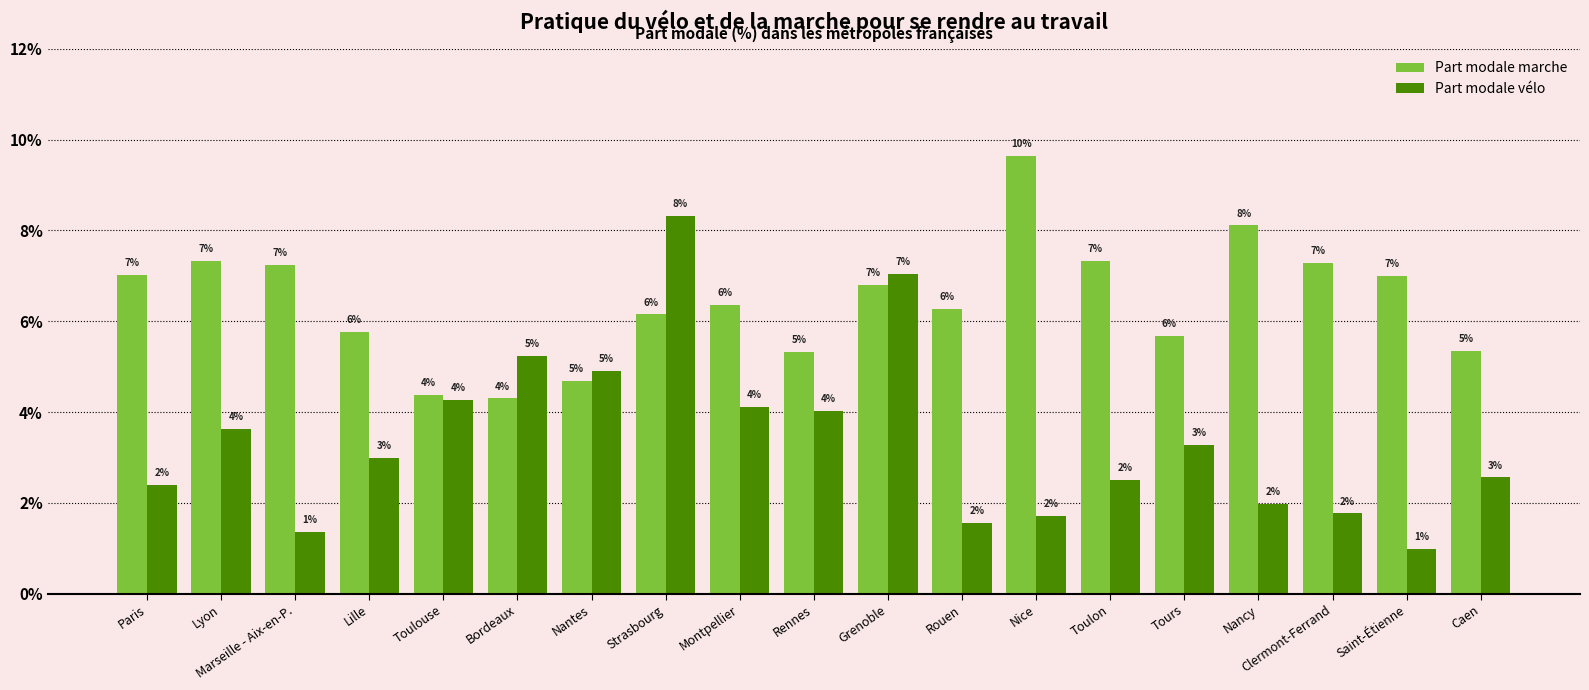

What is the value of the Part modale marche bar at the 11th from the left?

6.8